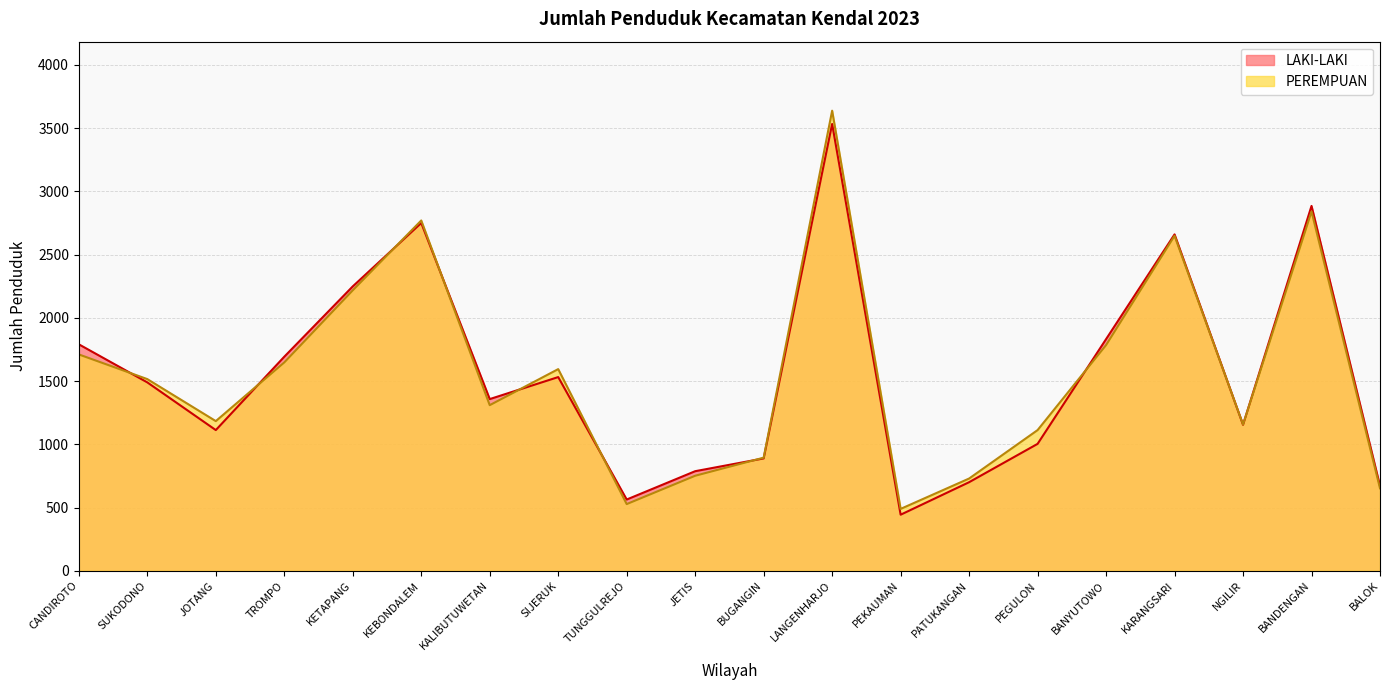

What position from the left is PEKAUMAN?

13